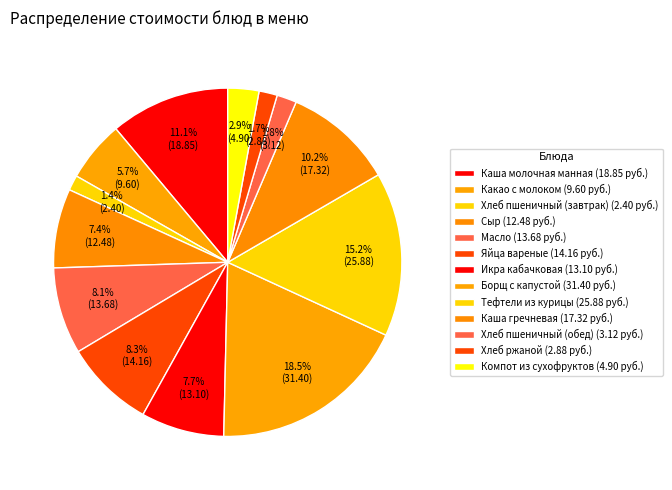

Combined, do Икра кабачковая and Тефтели из курицы account for over 50%?

No